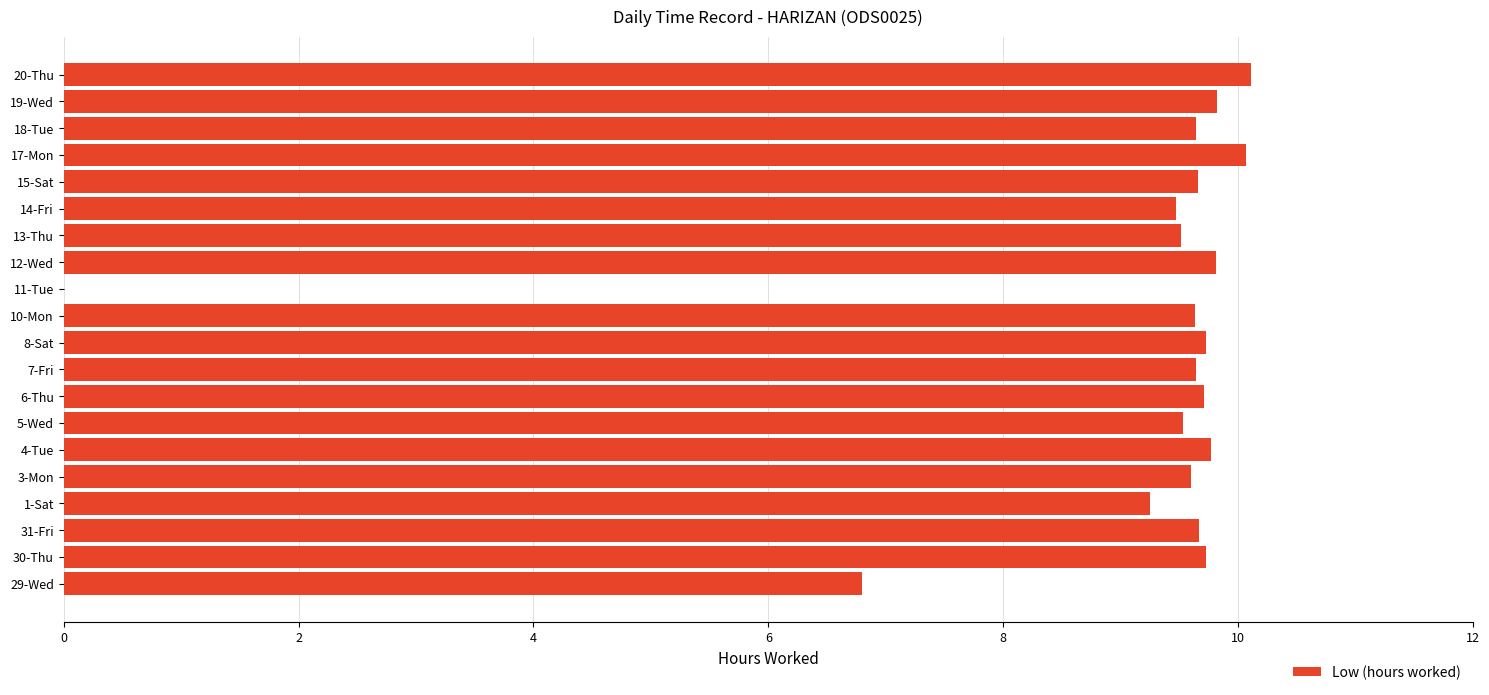

What is the greatest value displayed?

10.1